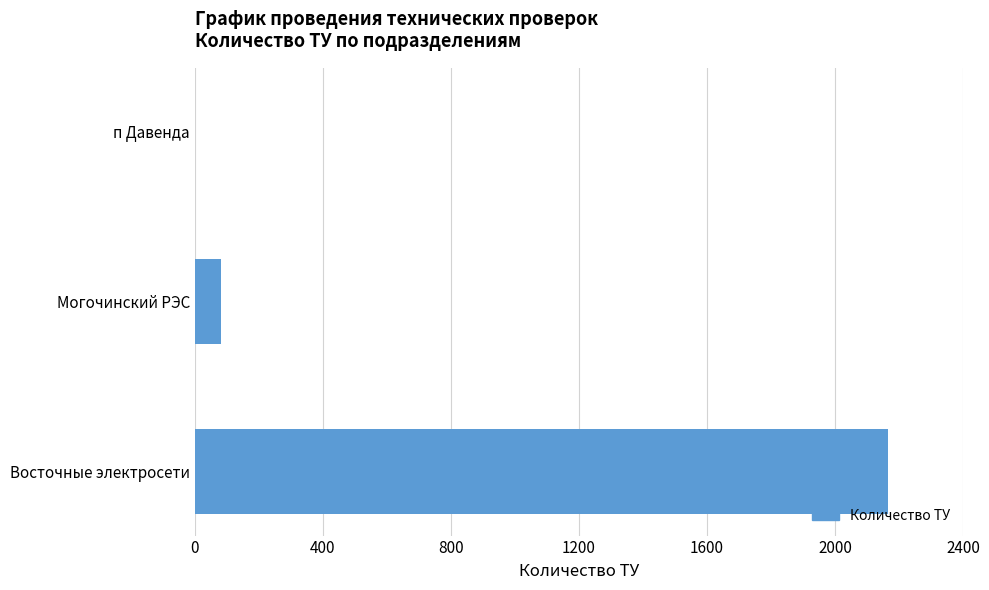

How many series are shown in this chart?

1